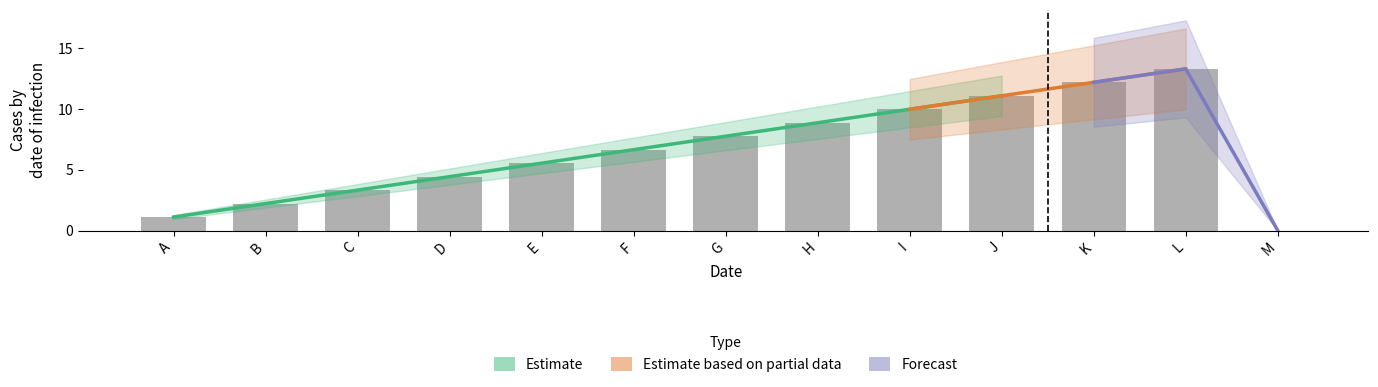

Rank the categories by value from lowest to highest.

M, A, B, C, D, E, F, G, H, I, J, K, L